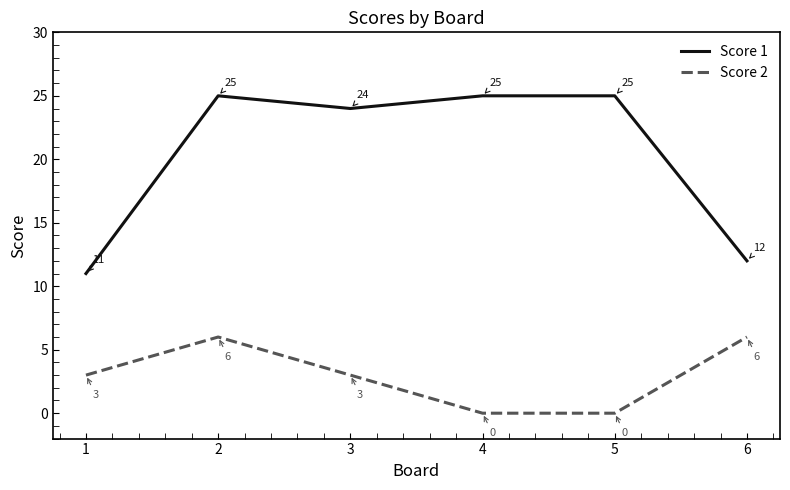

Which series has the largest total across all categories?

Score 1